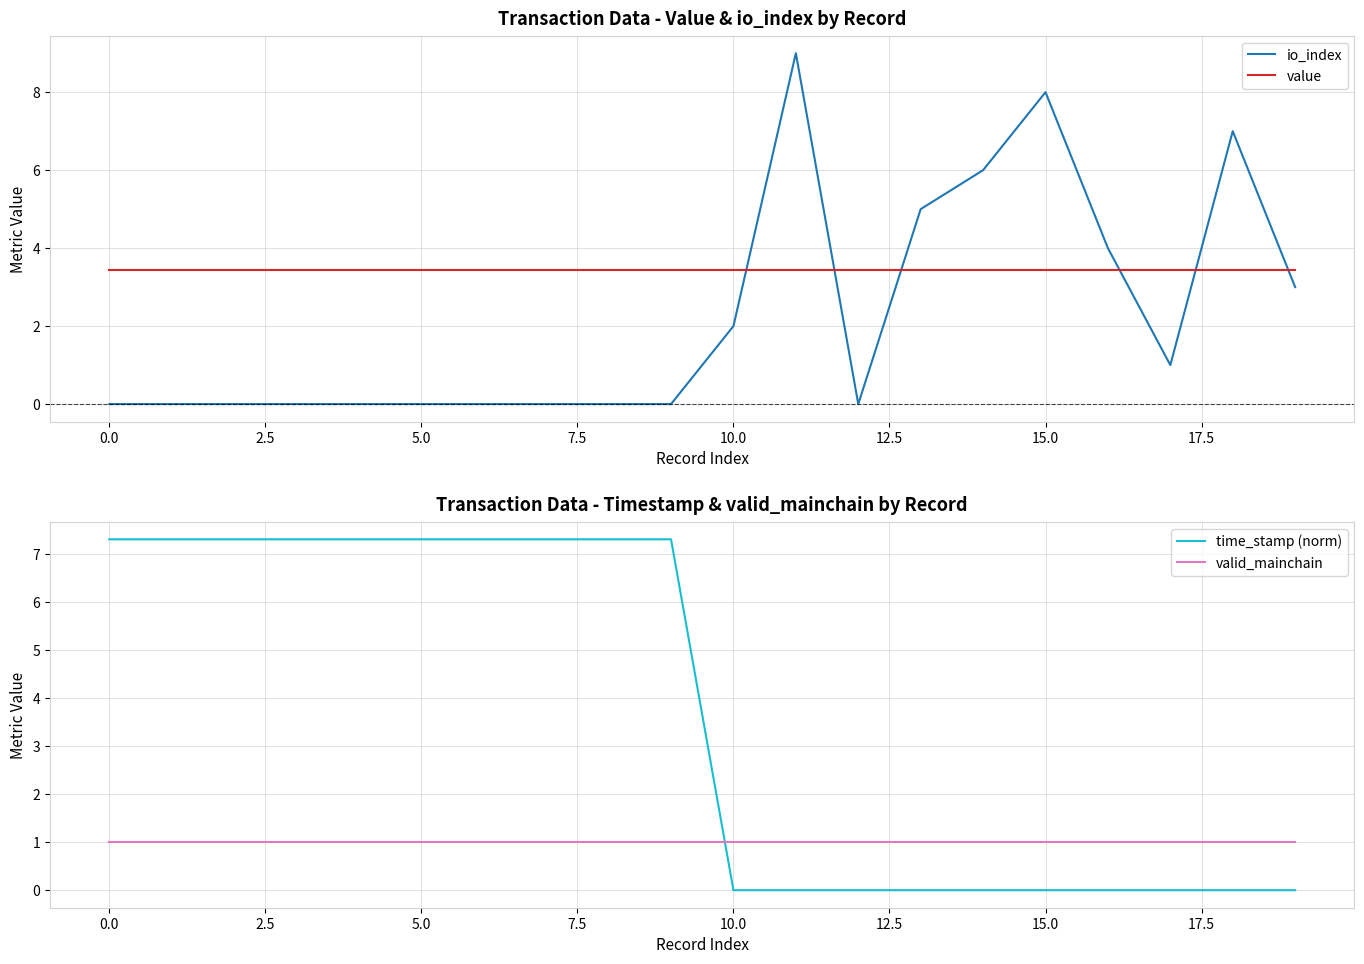

What is the label of the 19th point from the left?

18